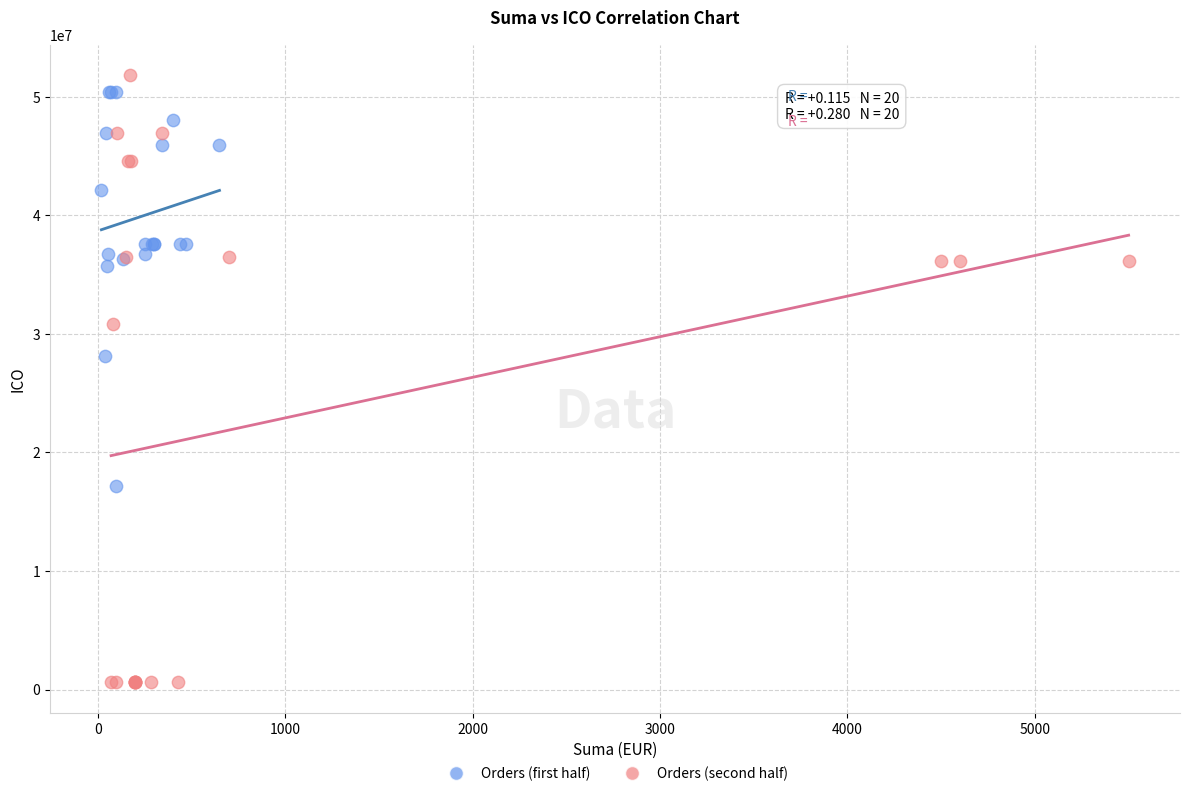

Which series has the largest Y range (max minus min)?

Orders (second half)